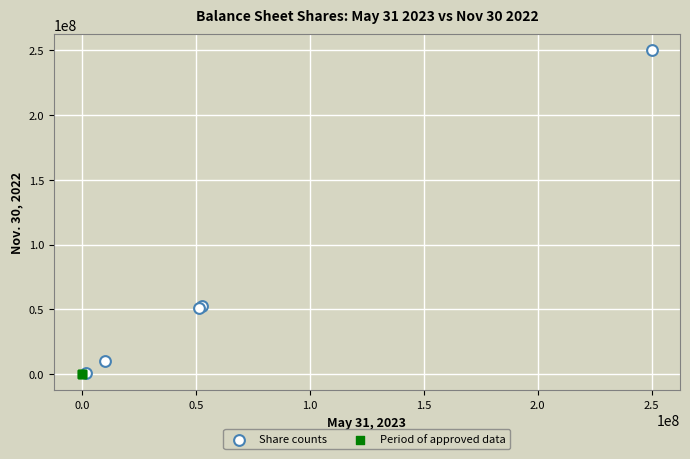

Which series reaches the maximum Y coordinate?

Share counts